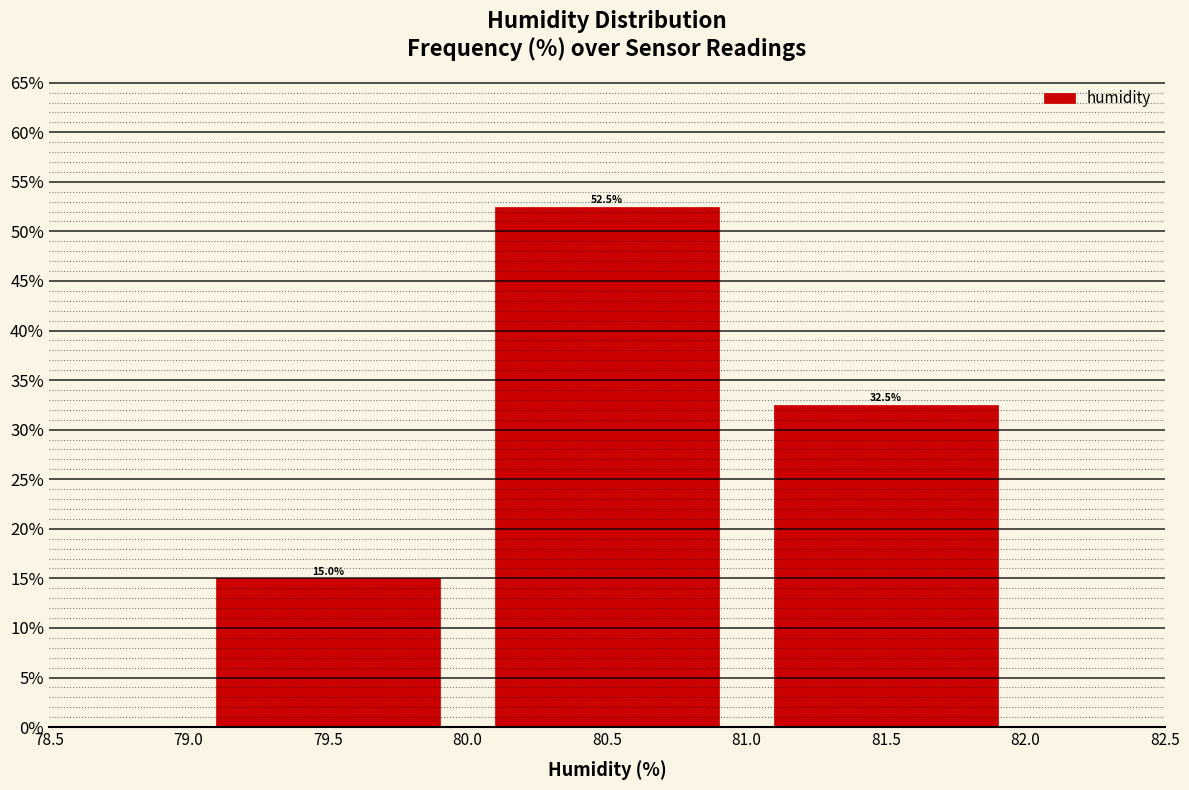

Reading left to right, transcribe this chart: for each bar, give the range it covers on the x-axis and its height.

79.0 to 80.0: 15.0
80.0 to 81.0: 52.5
81.0 to 82.0: 32.5